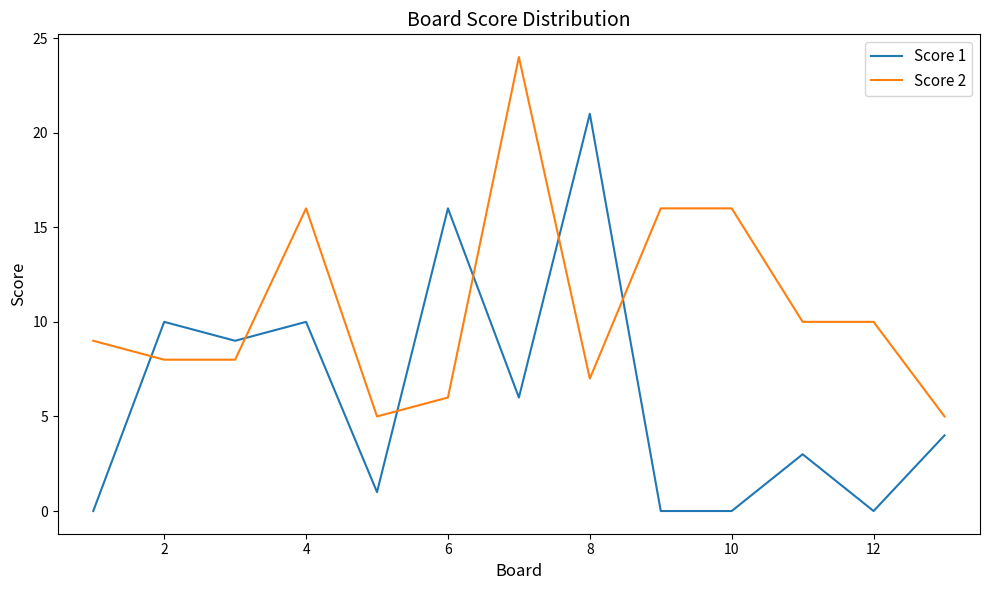

What is the maximum value for Score 1?

21